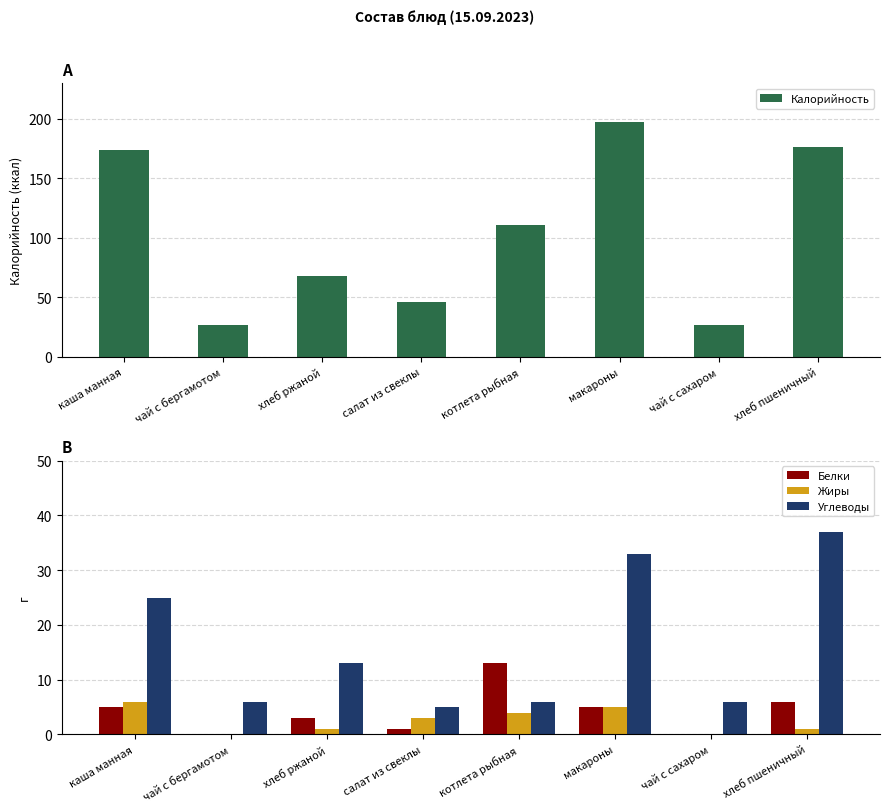

At which category does the chart reach its peak across all series?

макароны